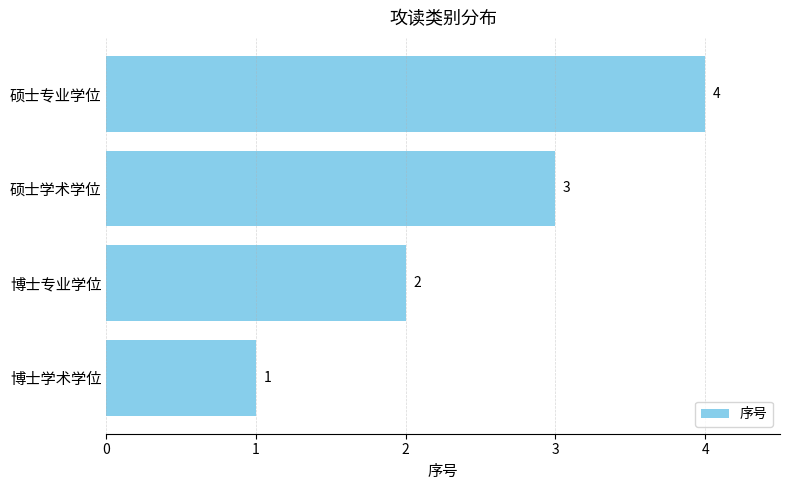

How many values are between 2 and 4?

3